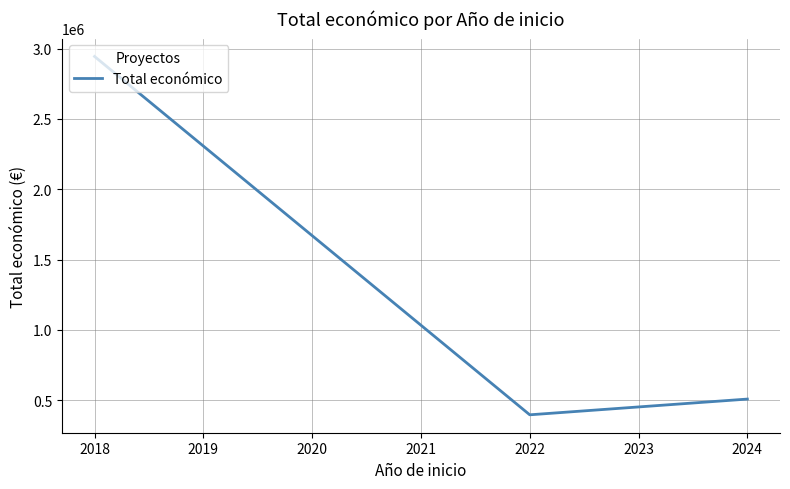

What is the change in value from 2022 to 2024?

+111915